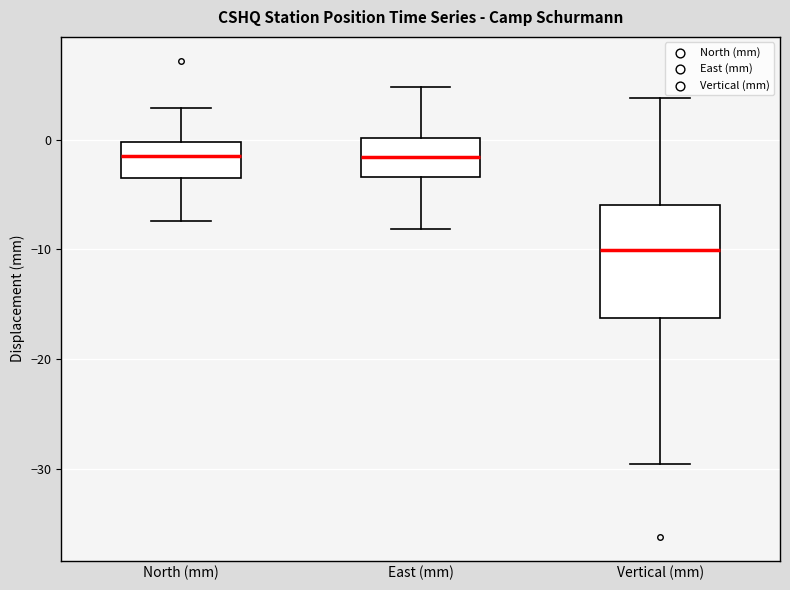

Reading left to right, read every box against the y-axis: the position of its median line, the range the box covers, and the ends of its whiskers. The values are not printed on the chart, so give them approximately, as read against the axis.

North (mm): median -1, box -3 to 0, whiskers -7 to 3
East (mm): median -2, box -3 to 0, whiskers -8 to 5
Vertical (mm): median -10, box -16 to -6, whiskers -30 to 4